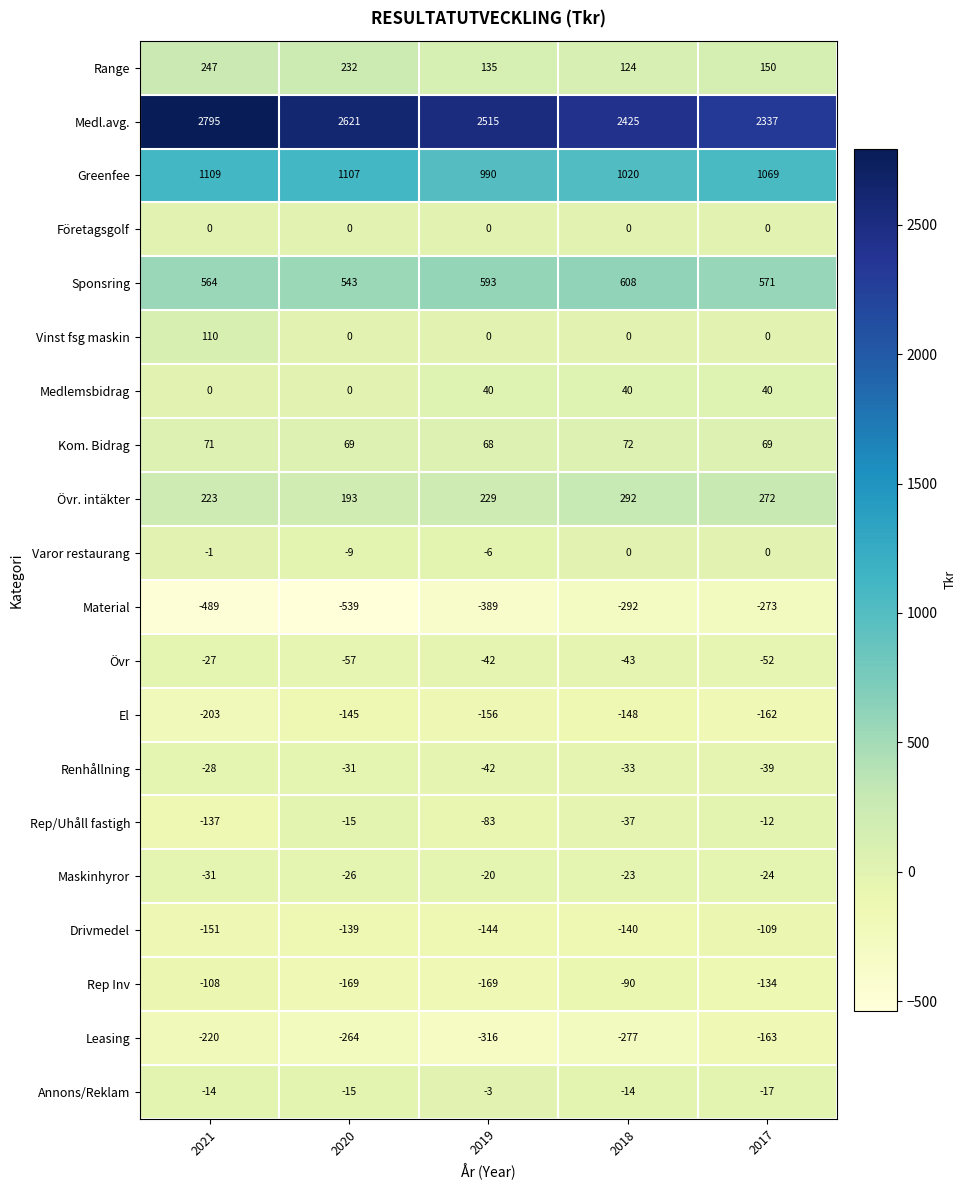

Which series has the largest total across all categories?

Medl.avg.